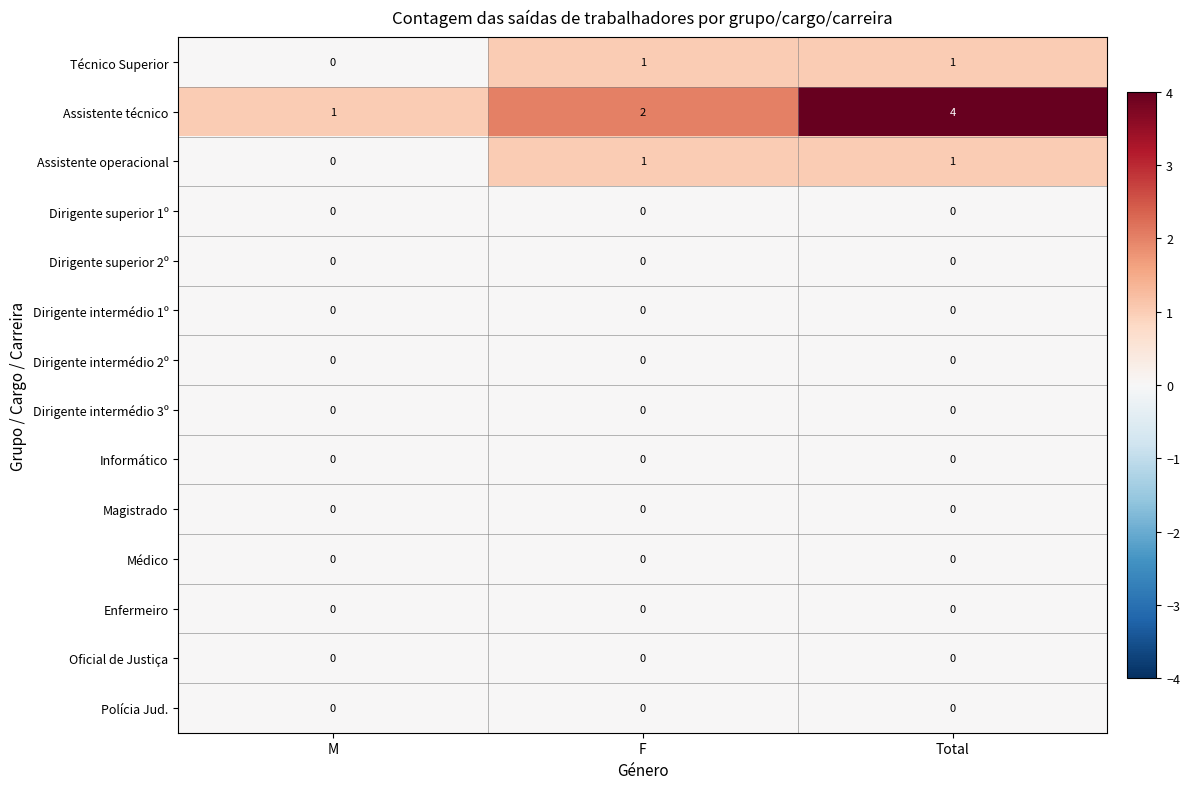

Which category has the highest value across all series?

Total